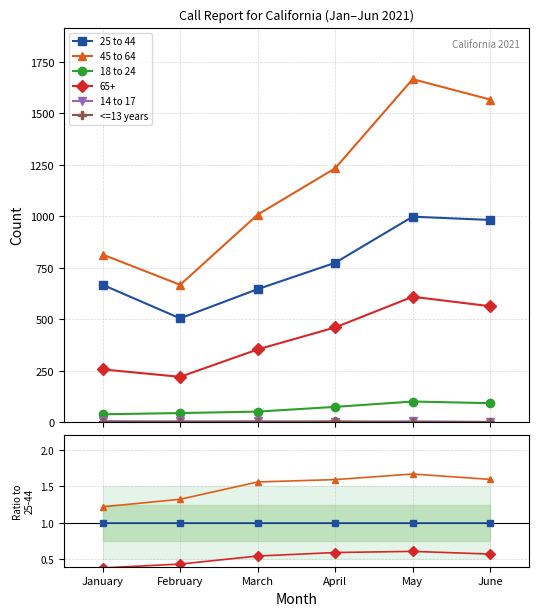

How many values in 14 to 17 are above zero?

5